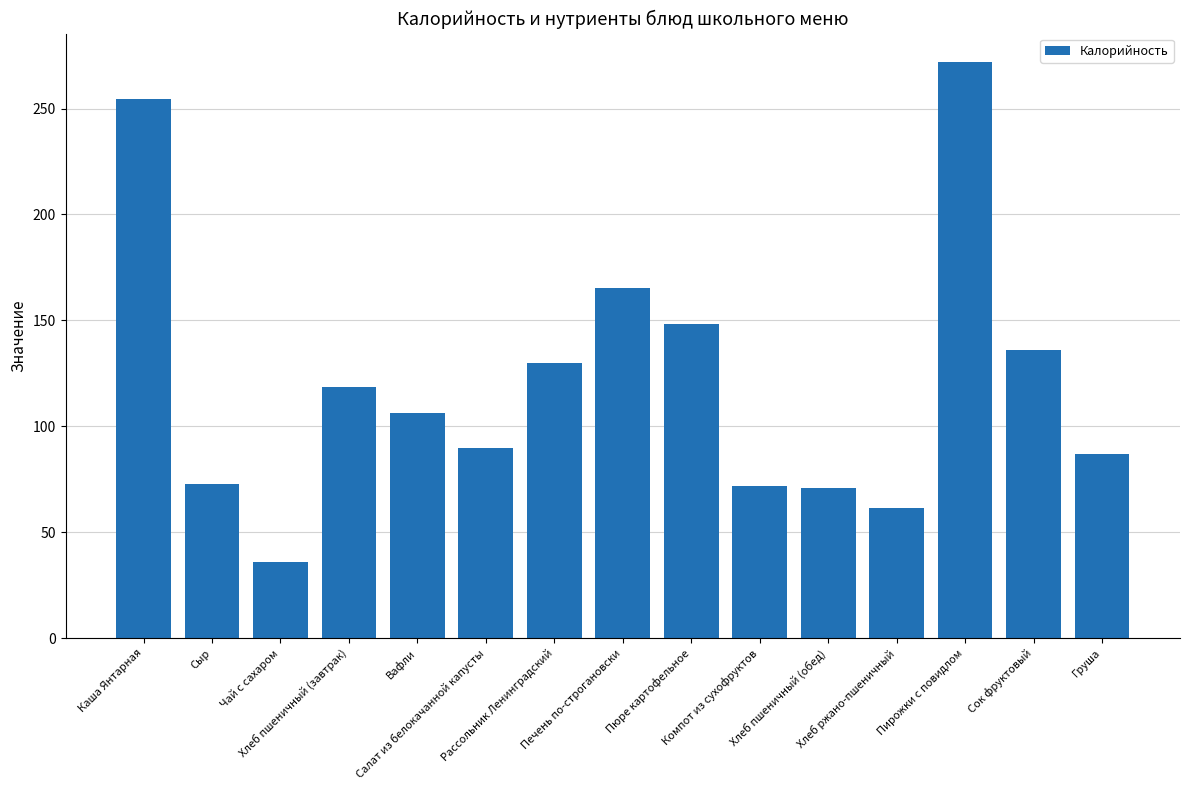

What is the value of the 11th bar from the left?

71.0